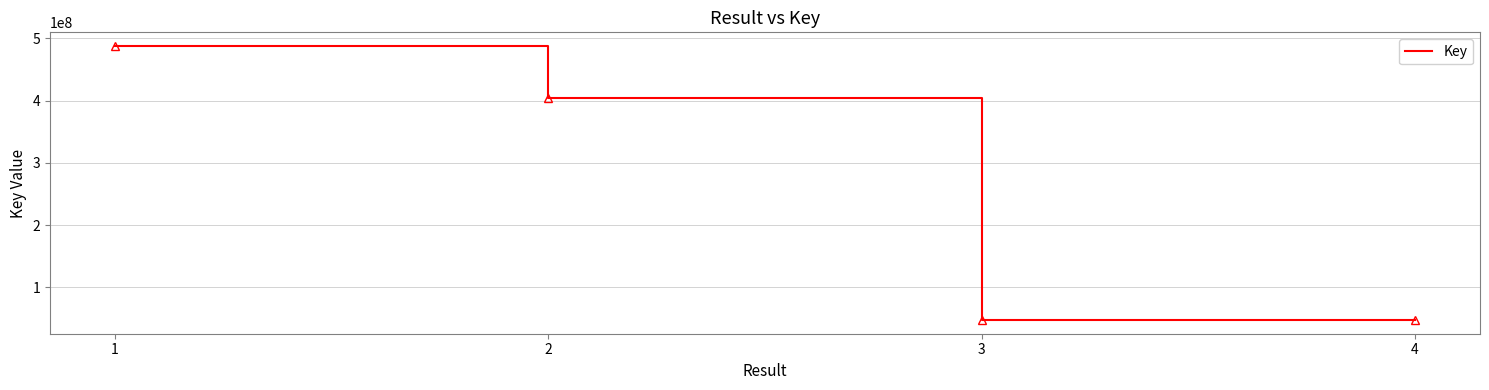

The value at 1 is 487487582. True or false?

True